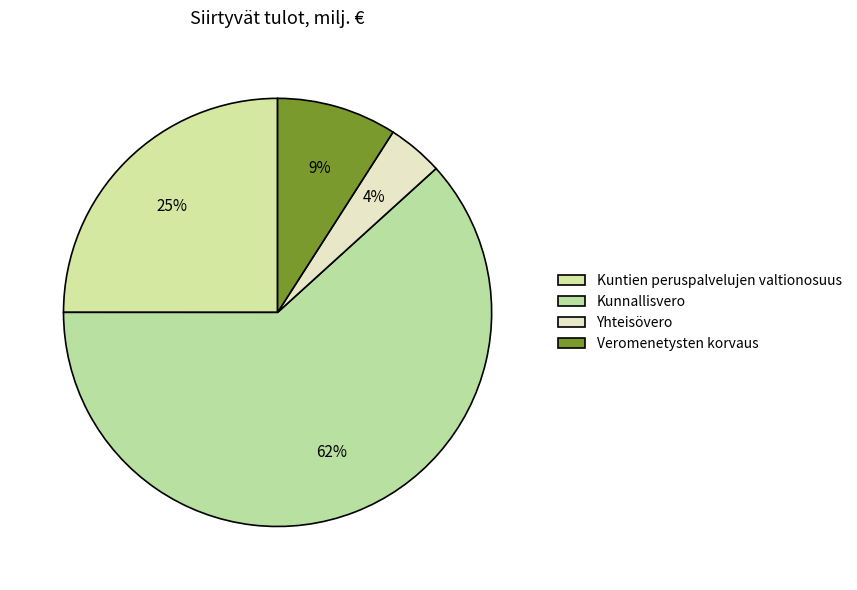

How many segments does this pie chart have?

4